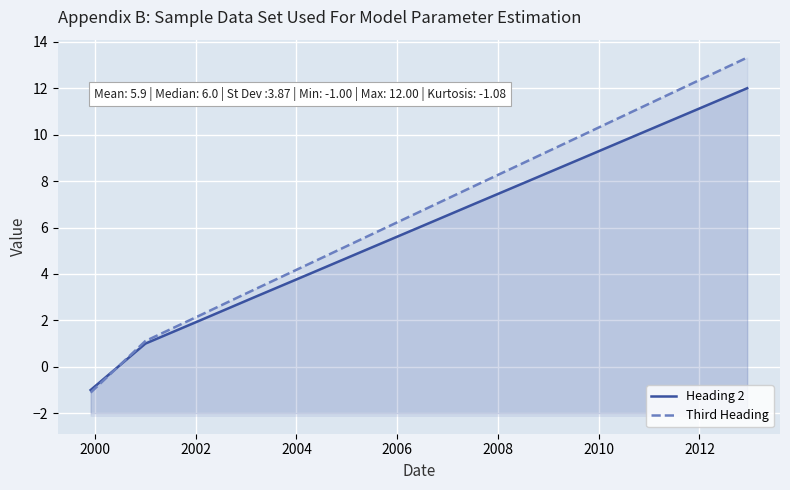

What is the sum of all Third Heading values?

85.5